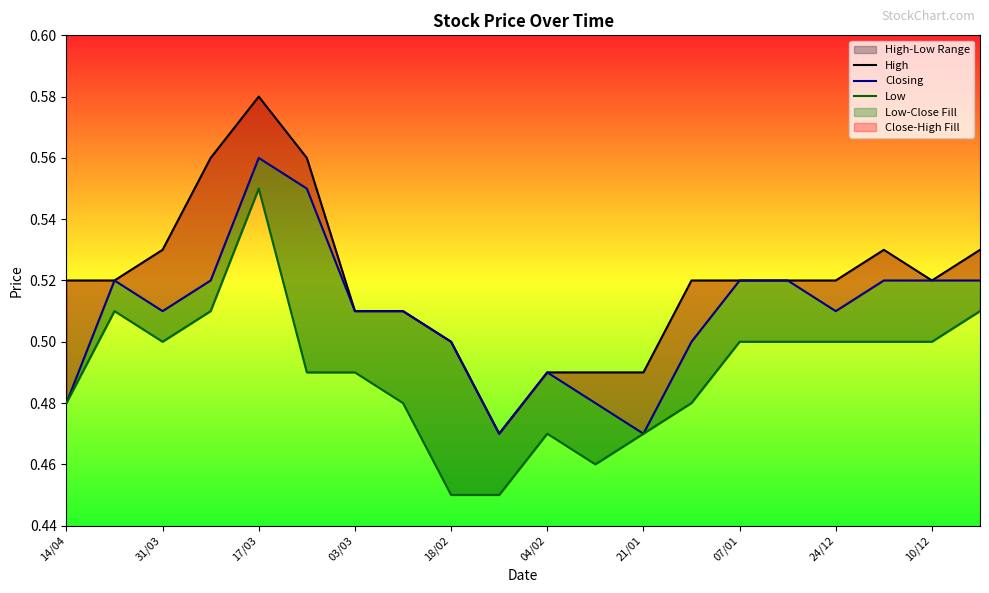

True or false: High and Low intersect in this chart.

False